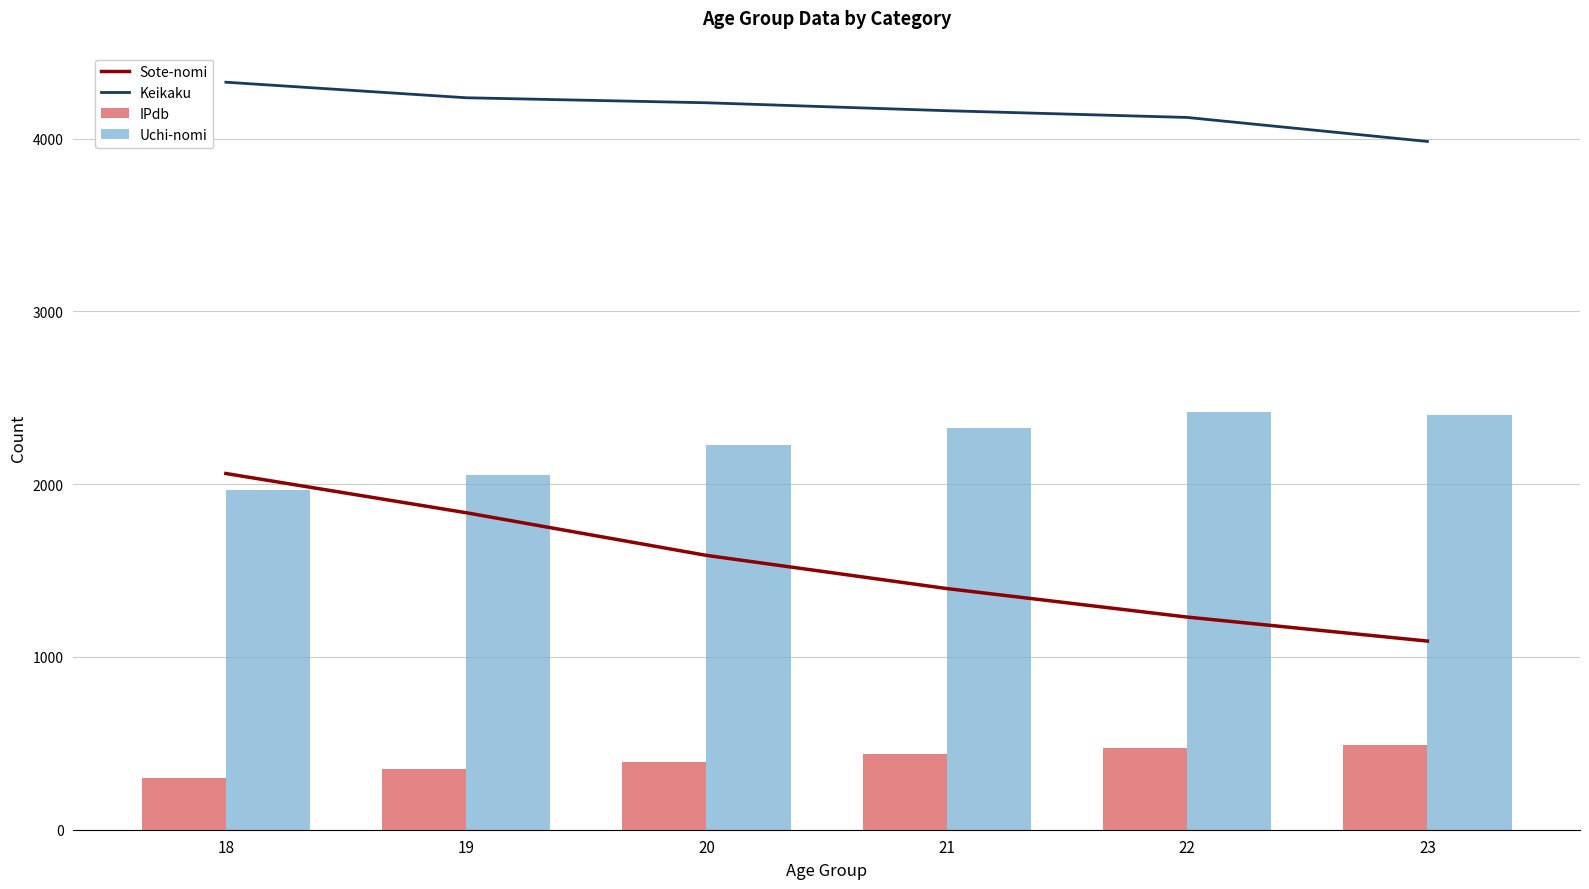

At how many categories does at least one series exceed 1125?

6